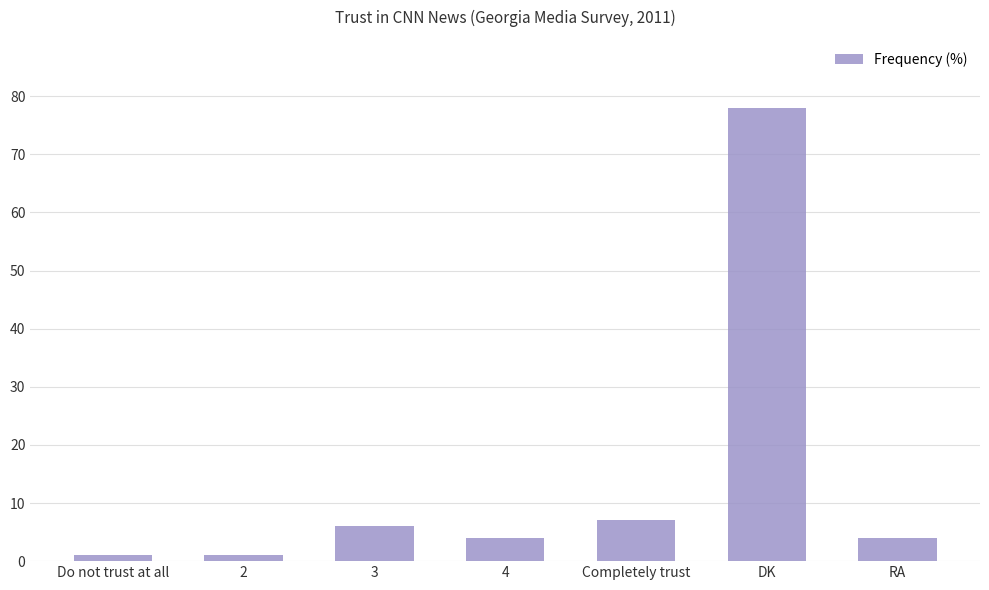

Approximately how many times larger is the value at RA compared to Completely trust?

0.6